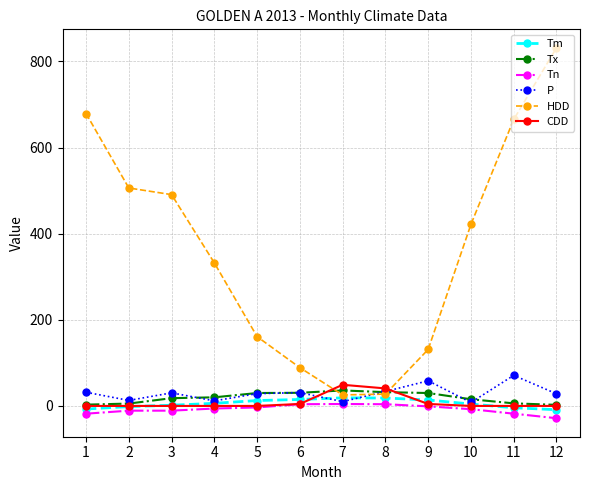

What are all the series names shown in the legend?

Tm, Tx, Tn, P, HDD, CDD